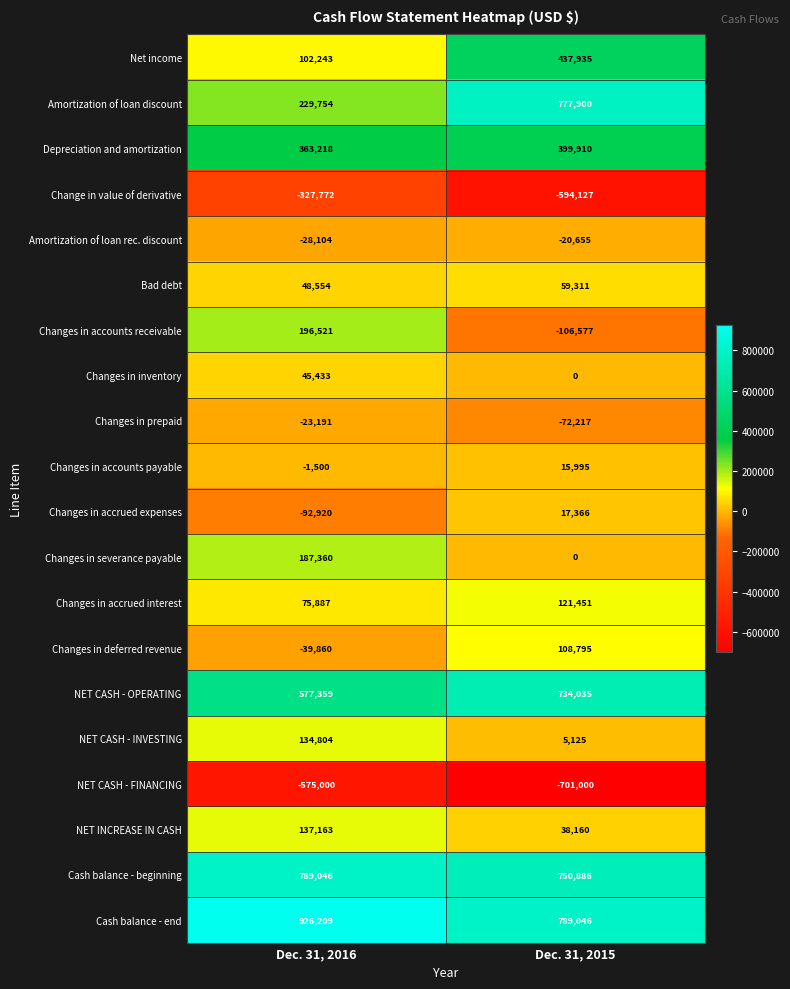

At which category does the chart reach its peak across all series?

Dec. 31, 2016